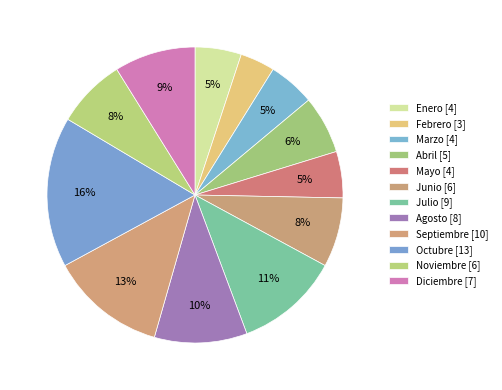

How many segments does this pie chart have?

12